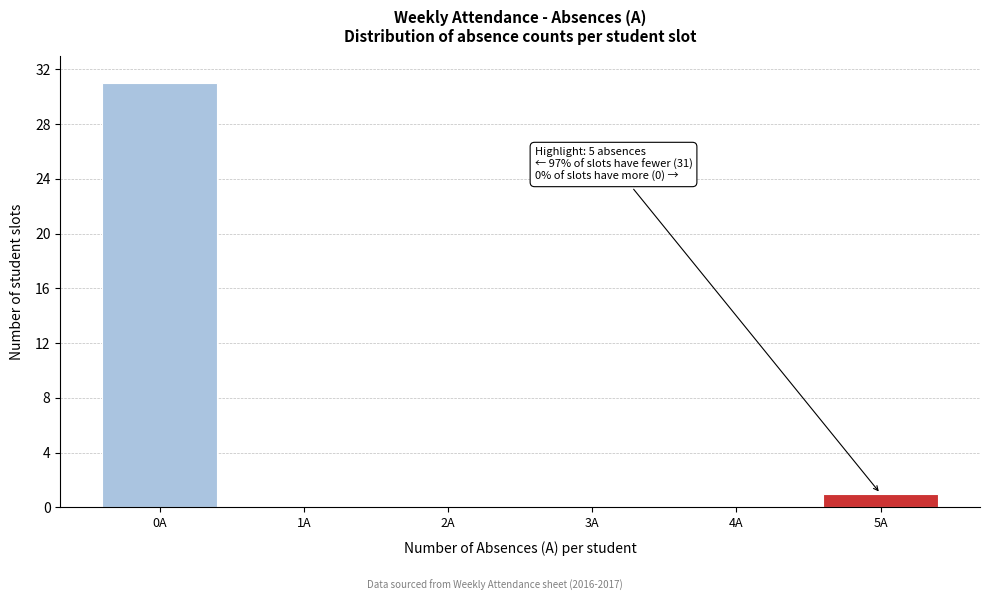

Reading left to right, list all the values displayed in this chart.

0A=31	1A=0	2A=0	3A=0	4A=0	5A=1